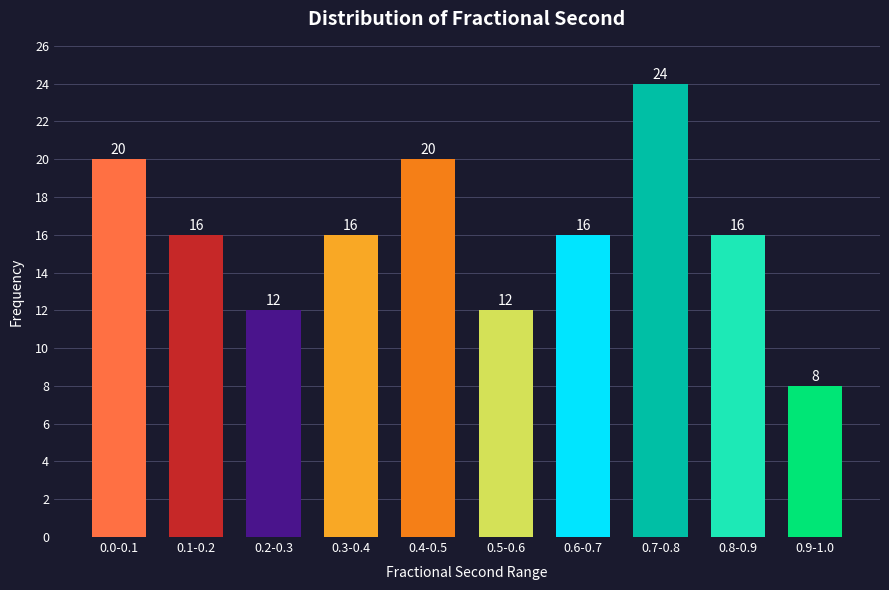

Reading left to right, extract all data points from this chart.

20	16	12	16	20	12	16	24	16	8